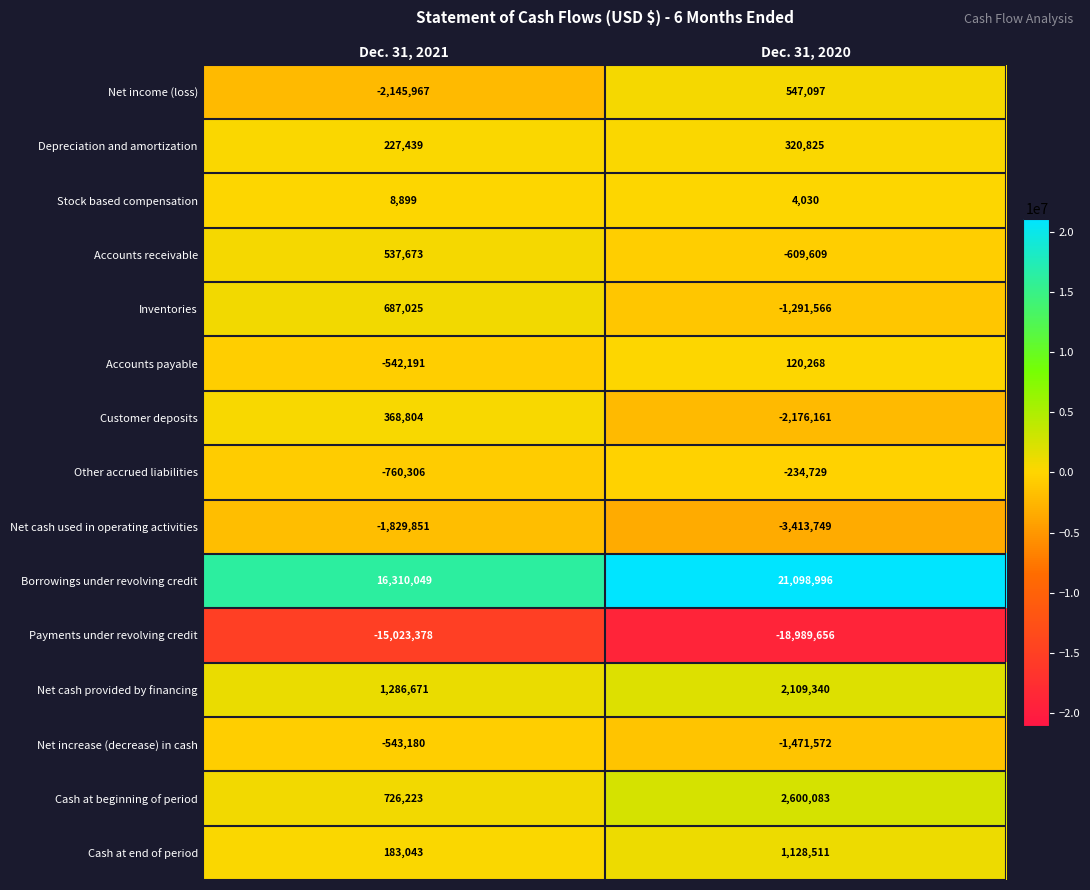

How many data points in Net cash provided by financing are less than 2109340?

1